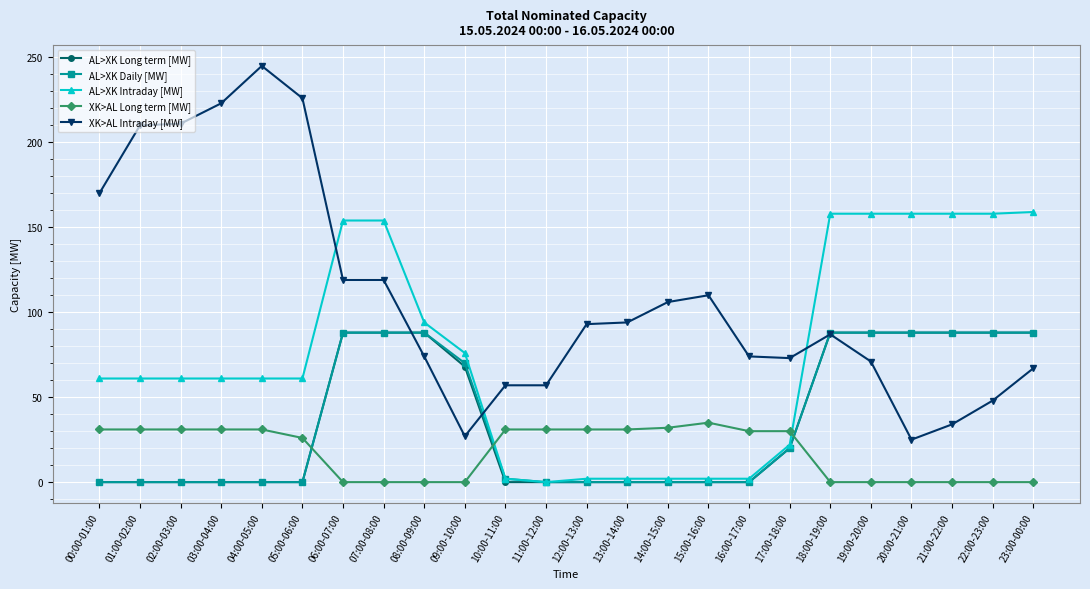

How many data points in AL>XK Daily [MW] are less than 2?

12